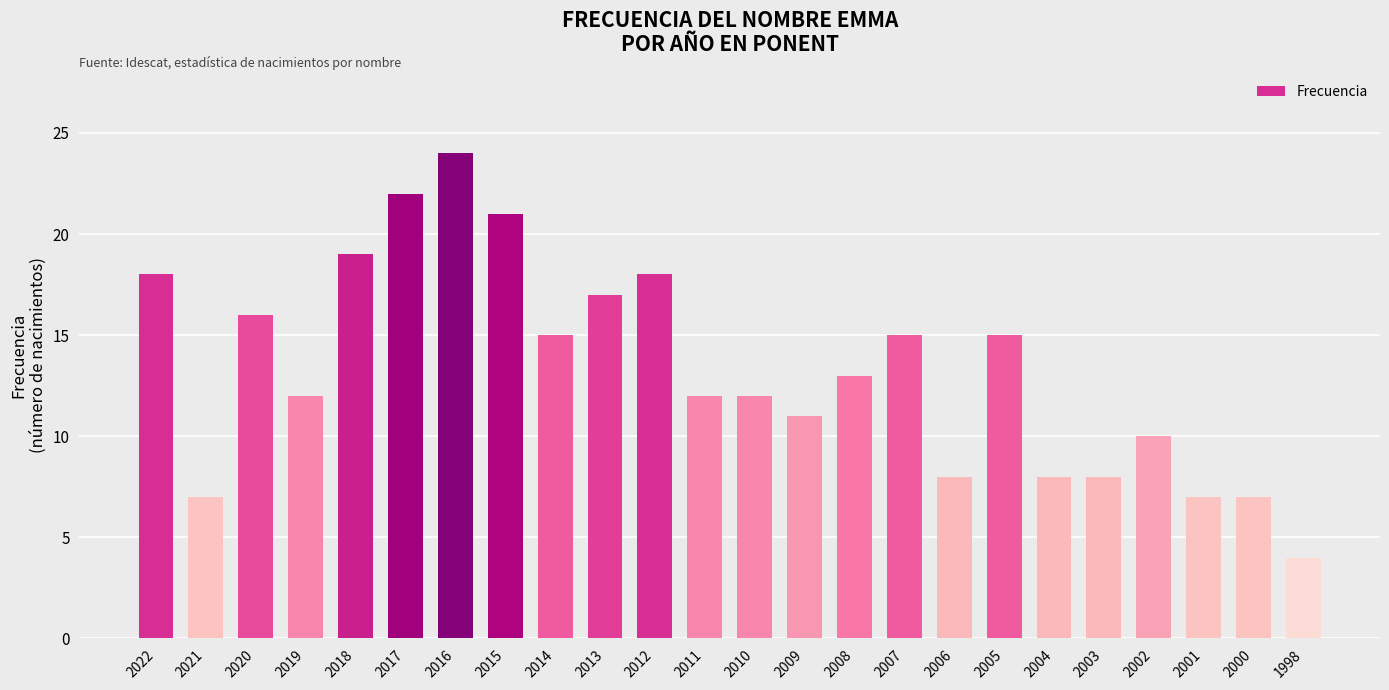

What is the value of the 9th bar from the left?

15